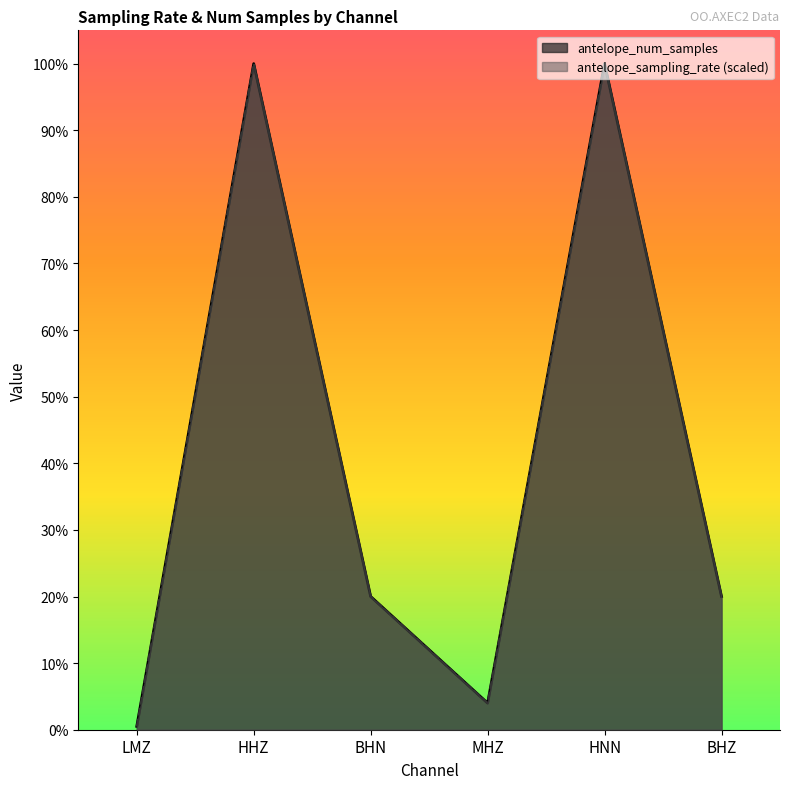

Reading right to left, extract all data points from this chart.

antelope_sampling_rate: 3455999.8	17279999.0	691200.0	3455999.8	17279999.0	86400.0
antelope_num_samples: 3456000.0	17279999.0	691200.0	3455999.0	17279999.0	86400.0